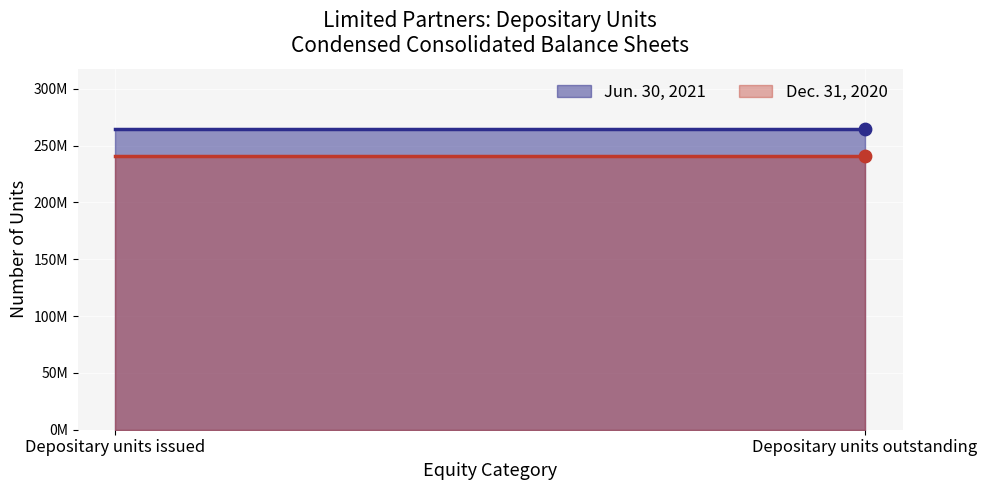

Which series reaches the maximum Y coordinate?

Jun. 30, 2021